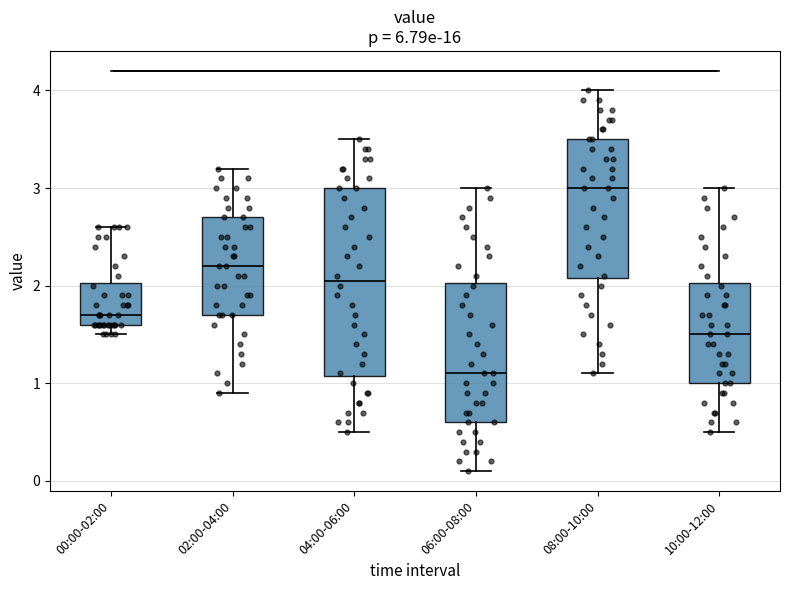

Where is the upper edge of the box for 00:00-02:00 on the y-axis? The values are not printed on the chart, so give them approximately, as read against the axis.

2.0